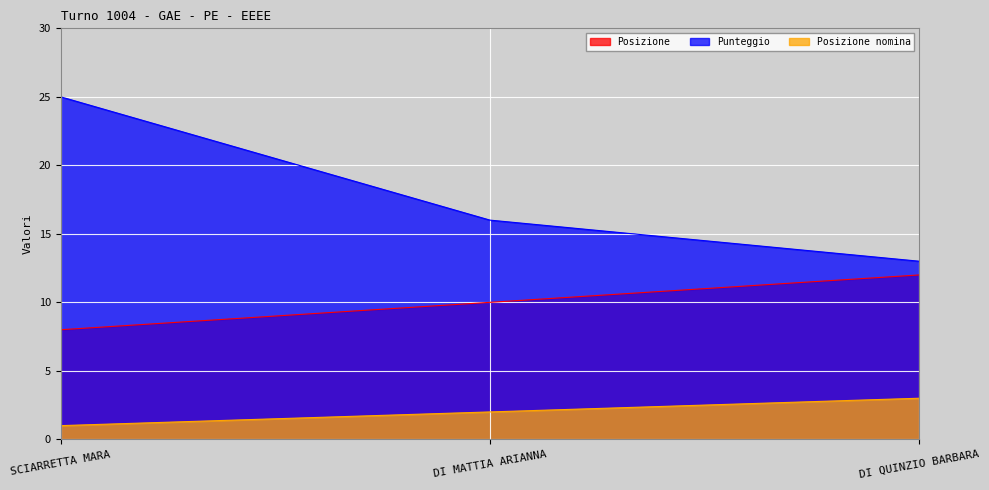

Reading left to right, what are all the values shown in this chart?

Posizione: 8	10	12
Punteggio: 25	16	13
Posizione nomina: 1	2	3